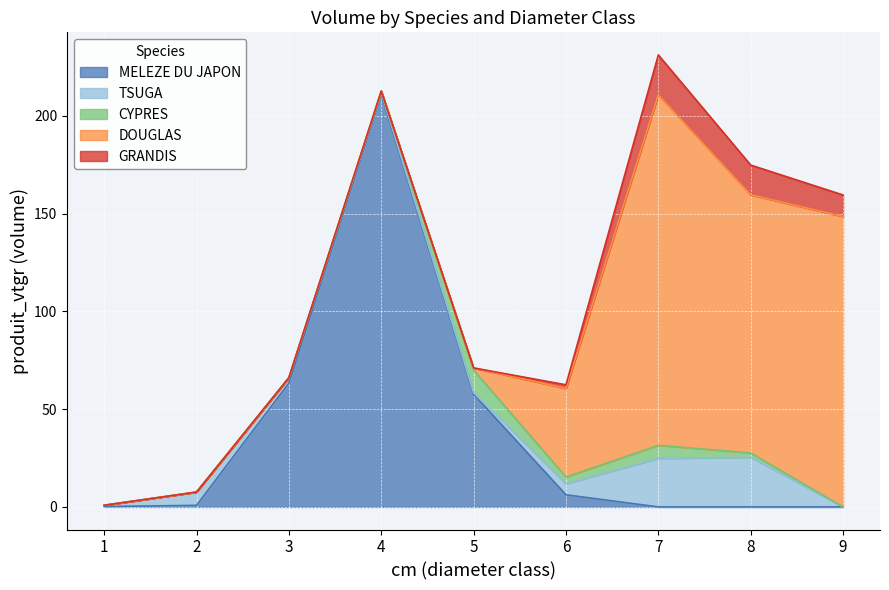

What is the difference between the second highest and minimum values in the TSUGA series?

24.8